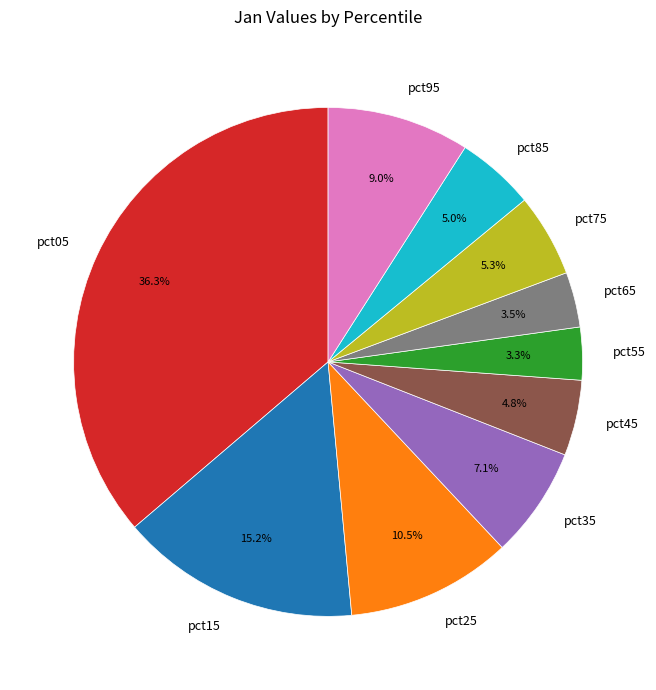

How many segments does this pie chart have?

10